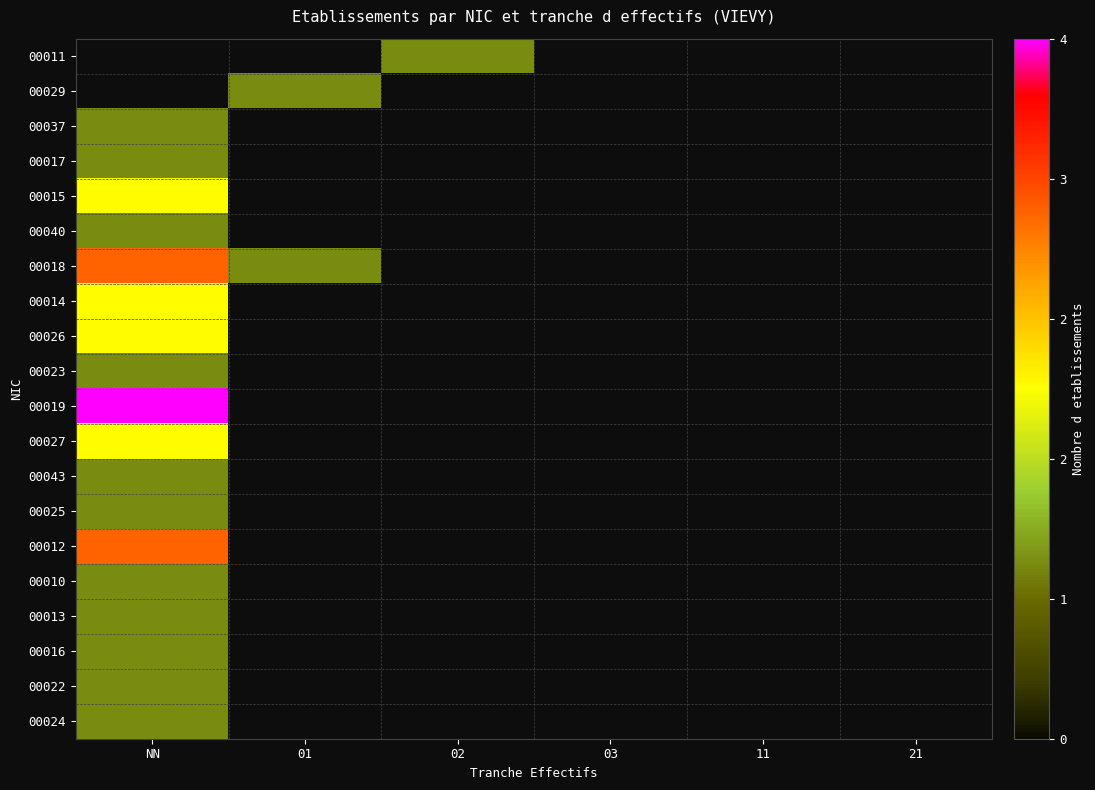

Which category has the lowest value across all series?

NN